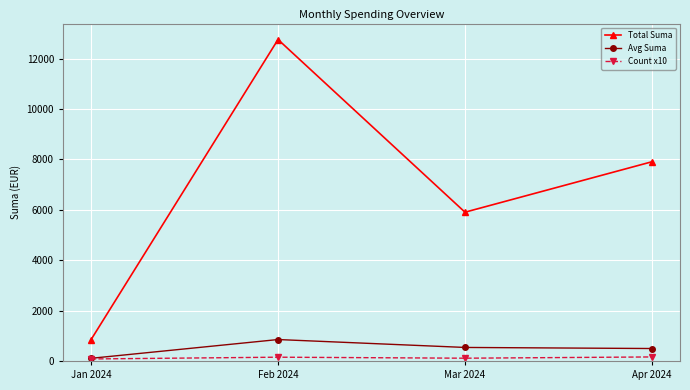

Does the chart display data point markers on the line(s)?

Yes